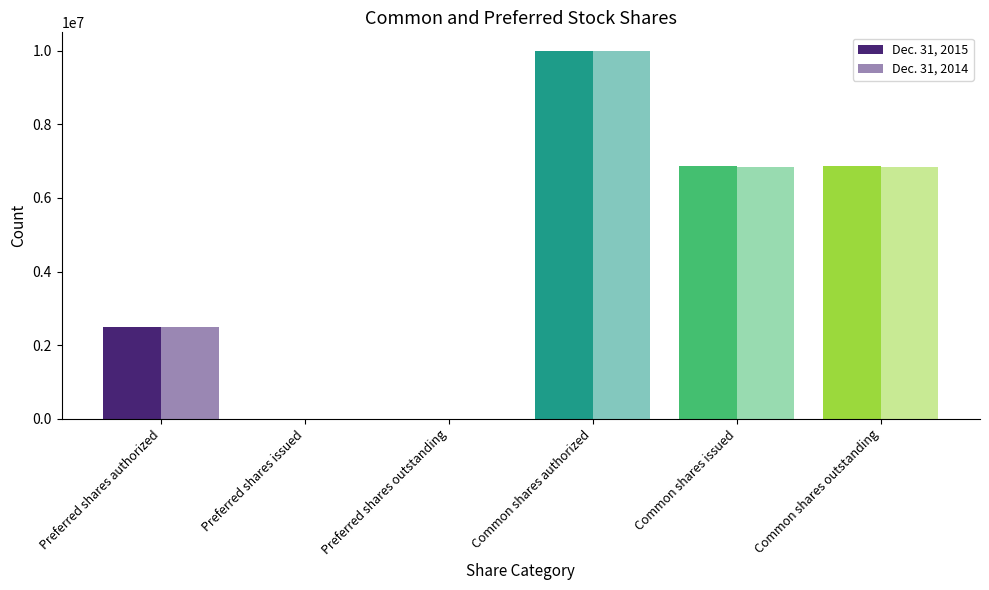

How many data points does each series have?

6